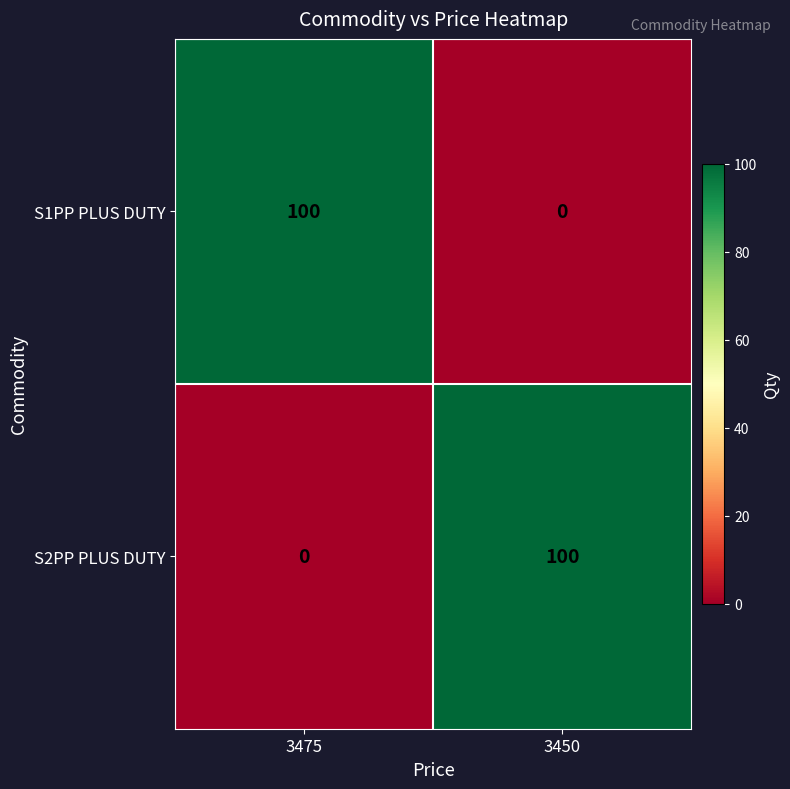

What is the spread (max minus min) of values at 3450?

100